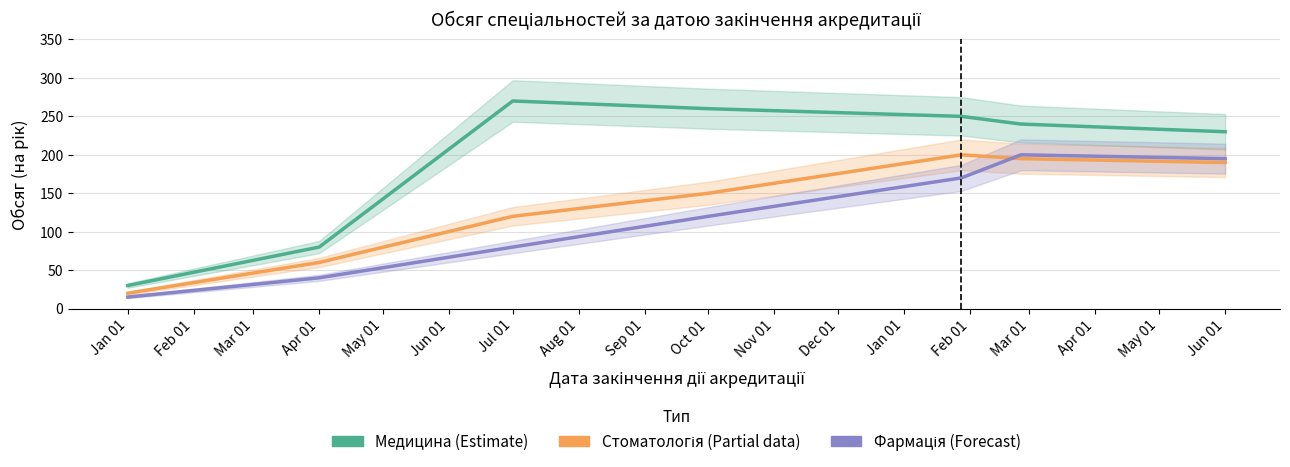

Is this an area chart (filled region under the line)?

No